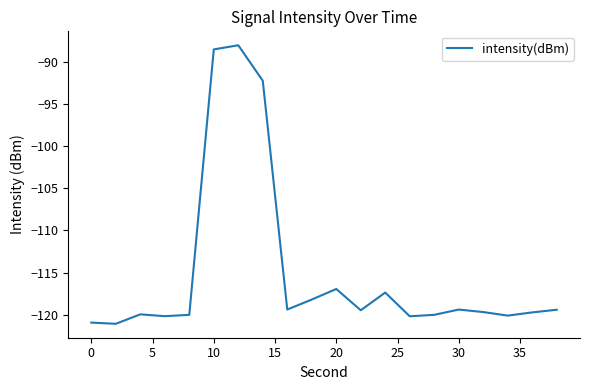

Count the number of data series in this chart.

1